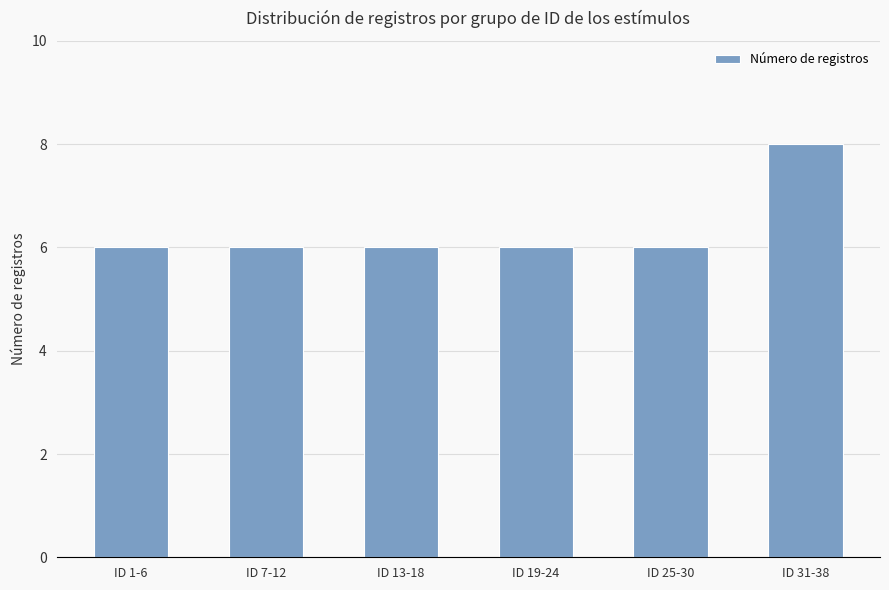

What is the ratio of the value at ID 25-30 to the value at ID 7-12?

1.0